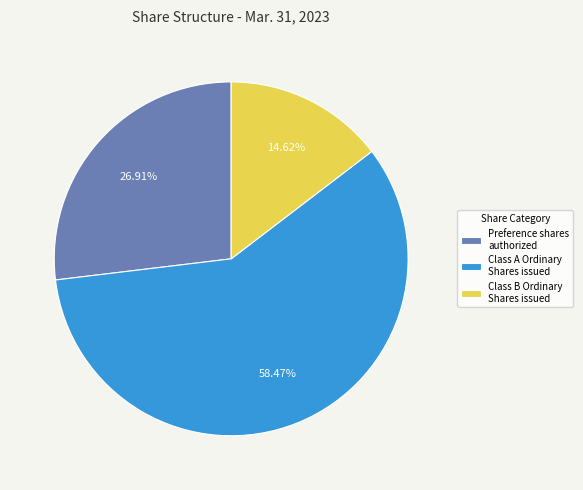

What is the largest slice in the pie chart?

Class A Ordinary Shares issued